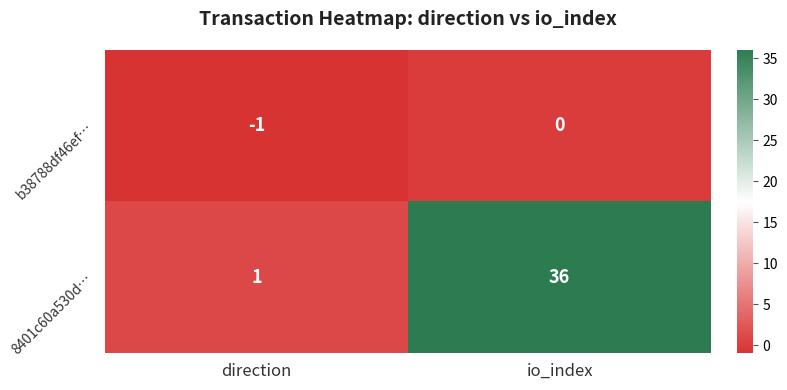

At how many categories does at least one series exceed 30?

1